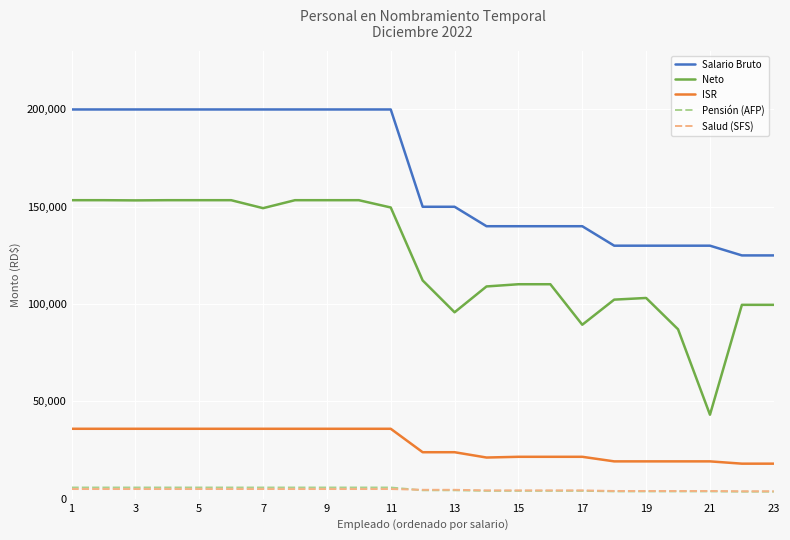

What is the maximum value shown in the chart?

200000.0